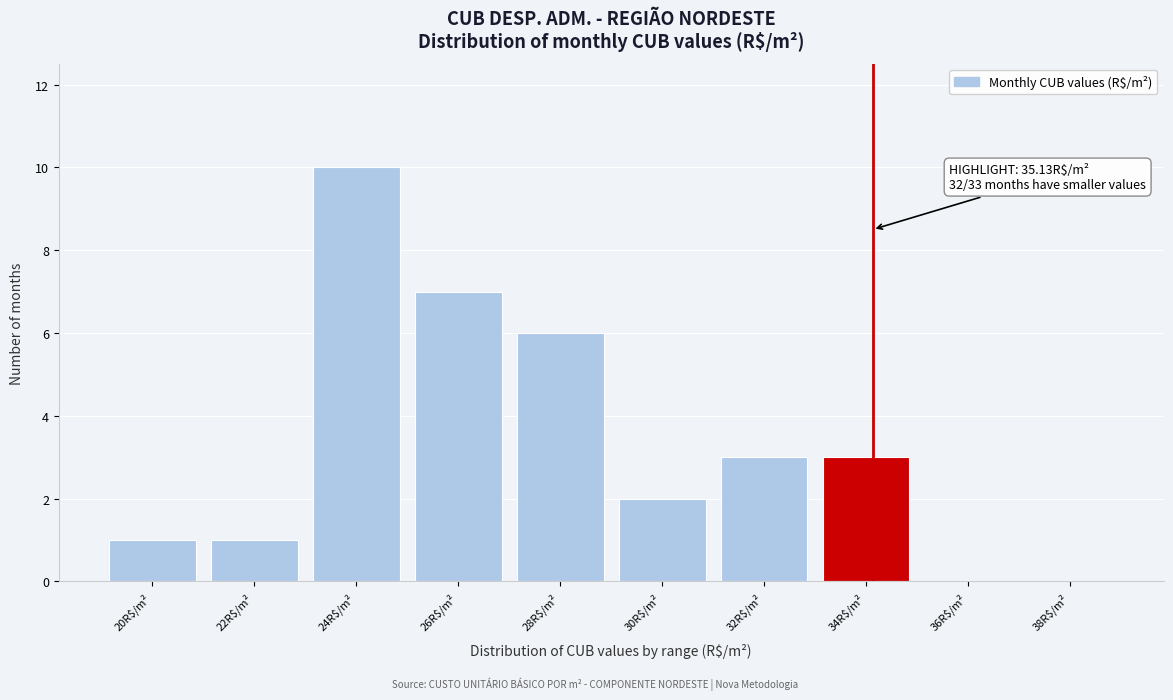

Which label corresponds to the largest value in the chart?

24R$/m²